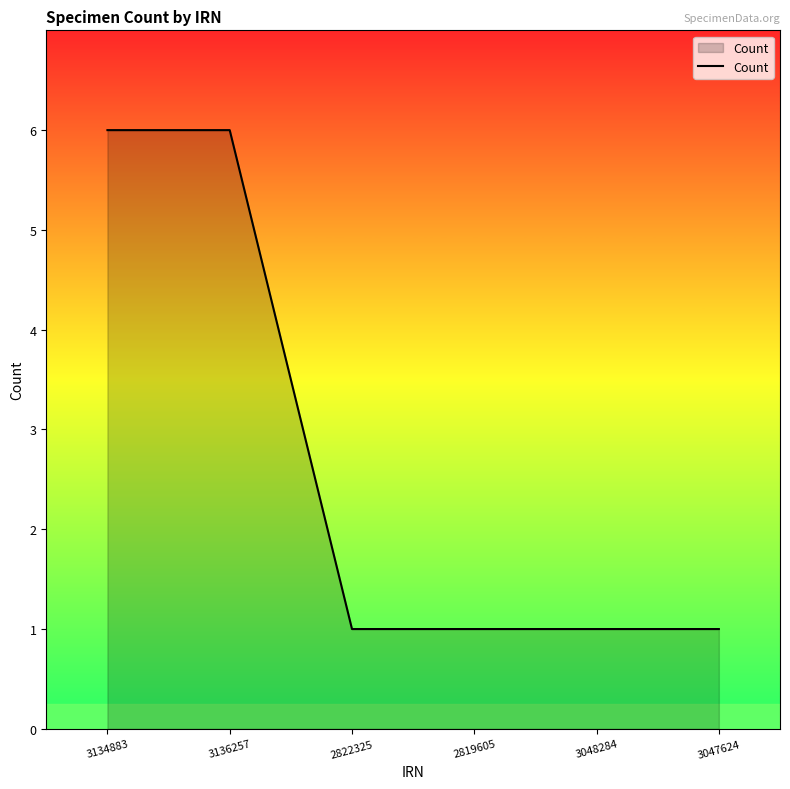

What is the average value?

3